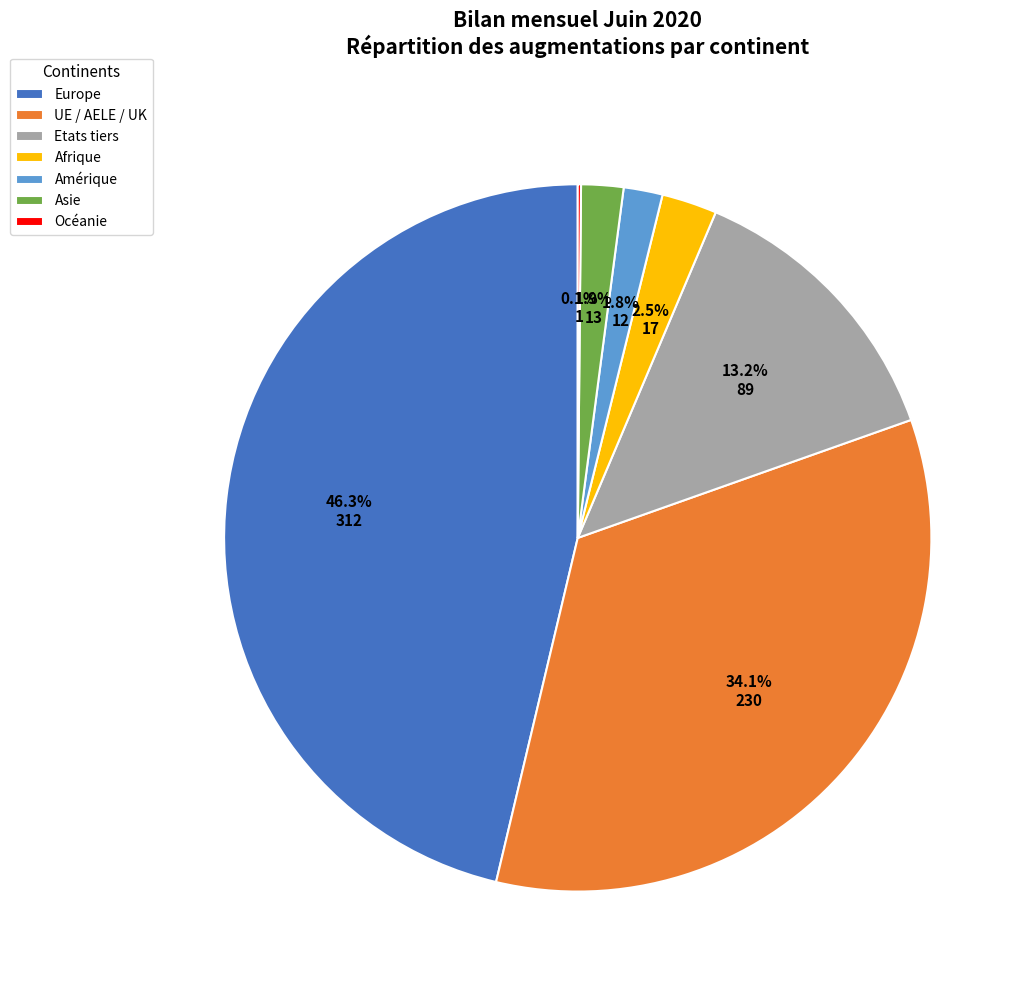

Which has a higher value, Europe or Etats tiers?

Europe